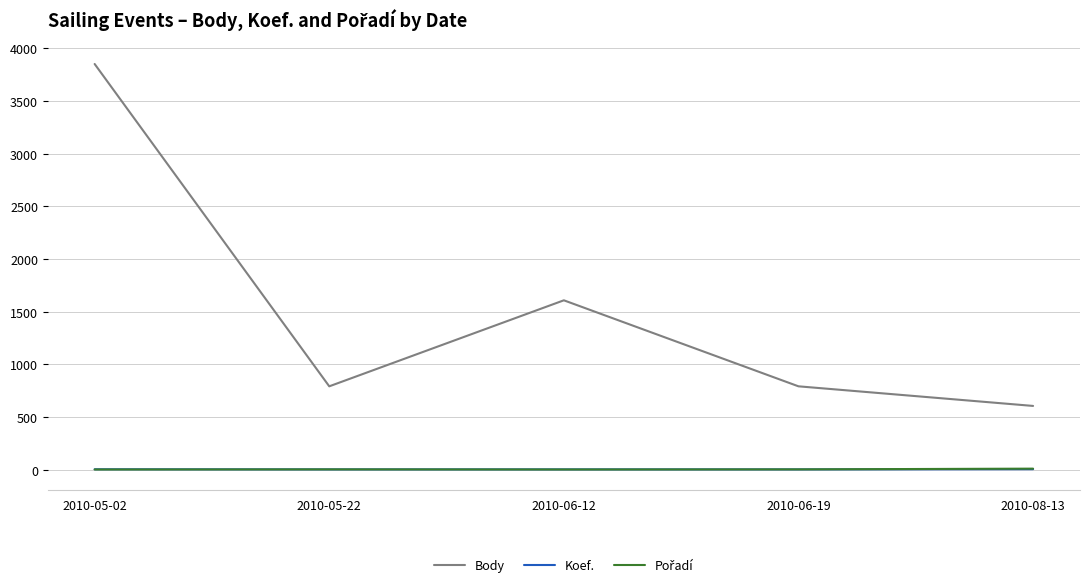

True or false: Body and Koef. intersect in this chart.

False